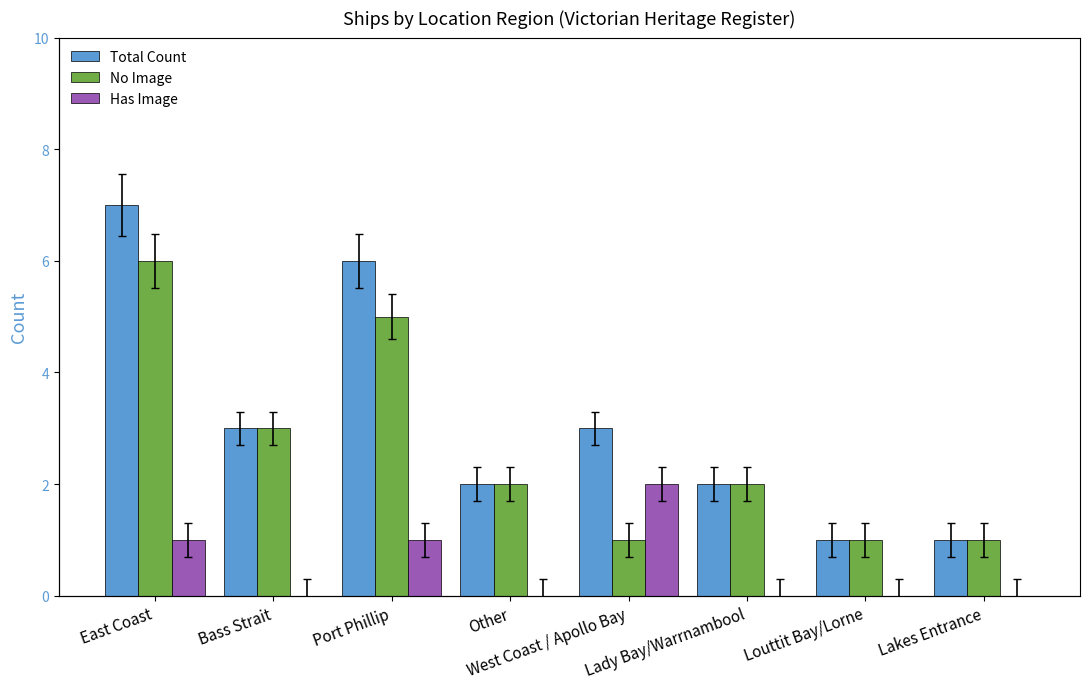

Reading left to right, list all the values displayed in this chart.

Total Count: 7	3	6	2	3	2	1	1
No Image: 6	3	5	2	1	2	1	1
Has Image: 1	0	1	0	2	0	0	0